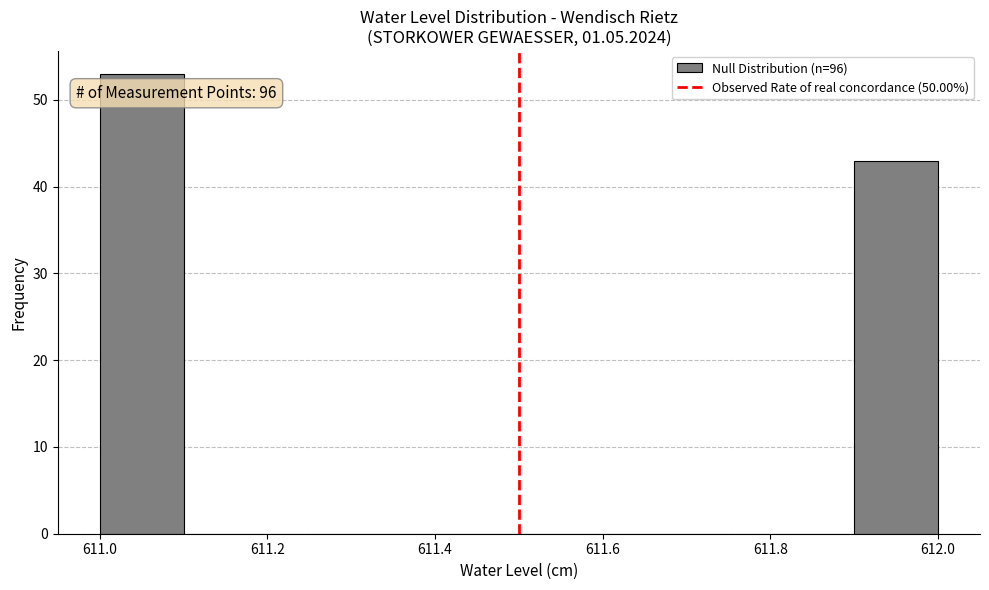

Which range on the x-axis has the tallest bar?

611.0 to 611.1